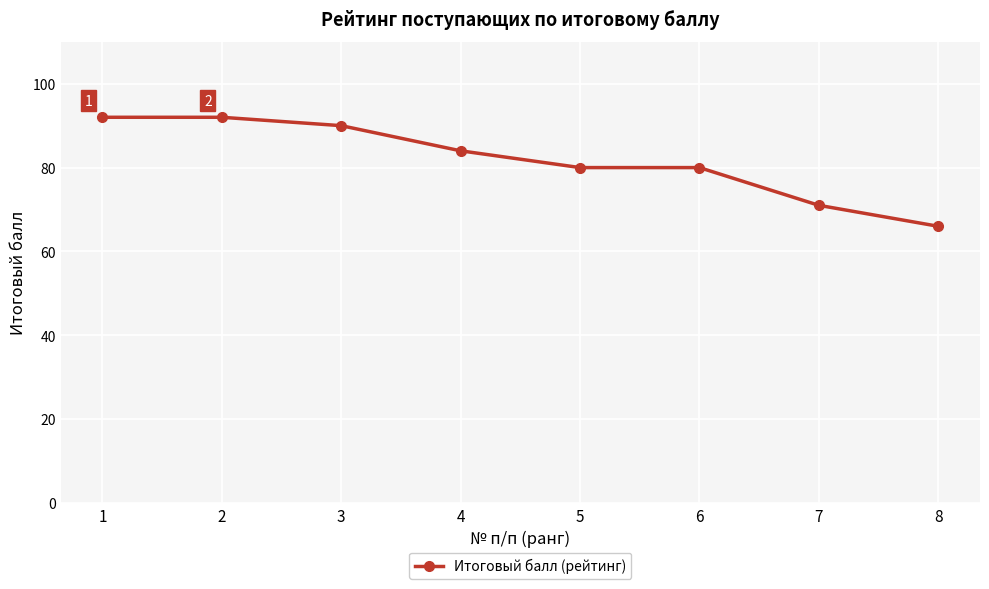

What is the minimum value shown in the chart?

66